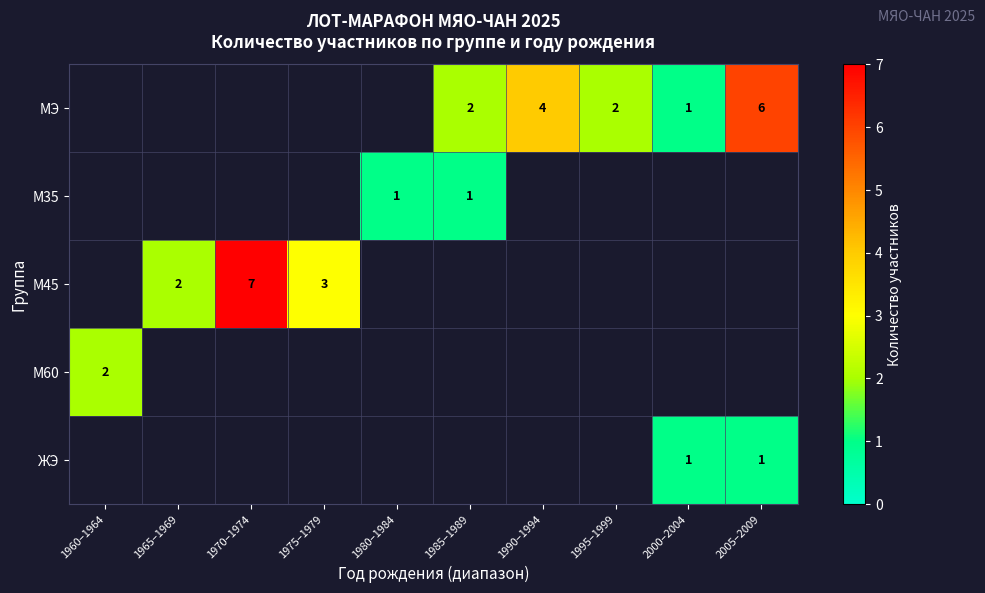

What is the minimum value shown in the chart?

1.0